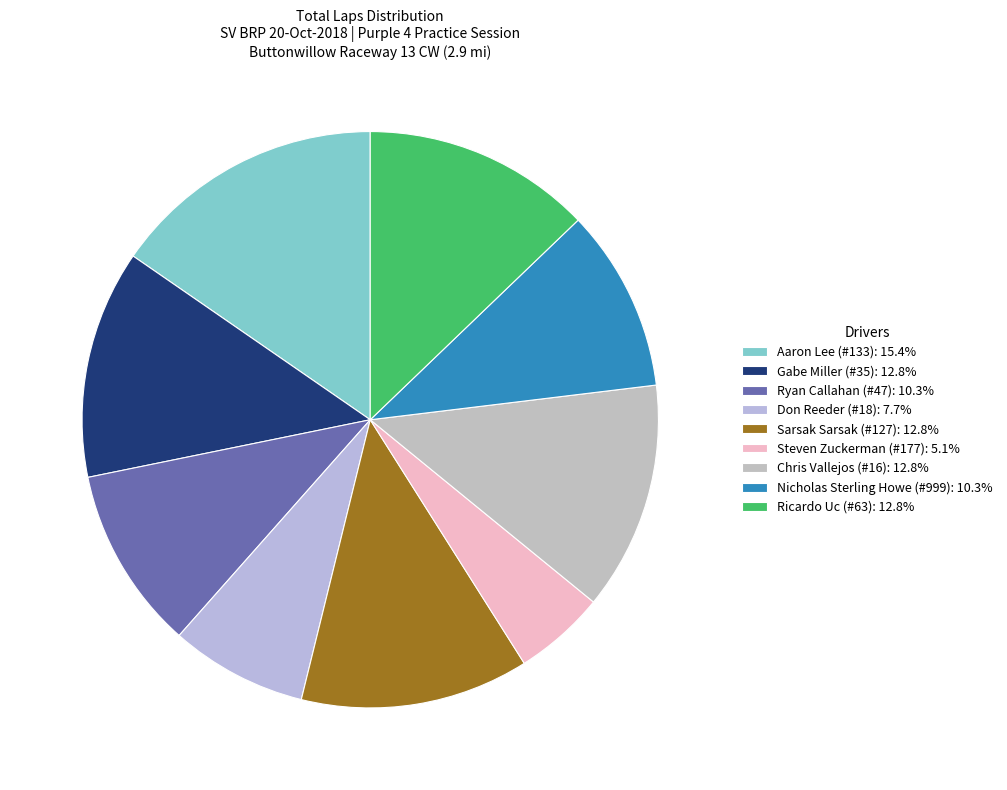

What percentage is the Ryan Callahan (#47) slice, to the nearest percent?

10%